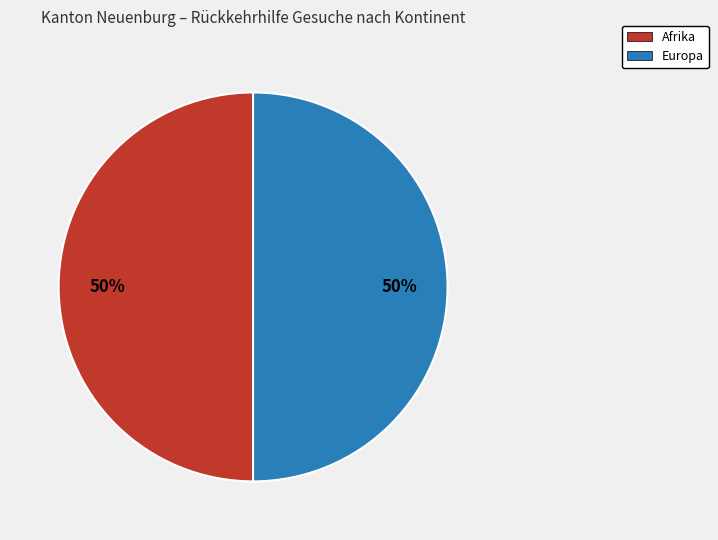

To the nearest percent, what is the average slice percentage?

50%